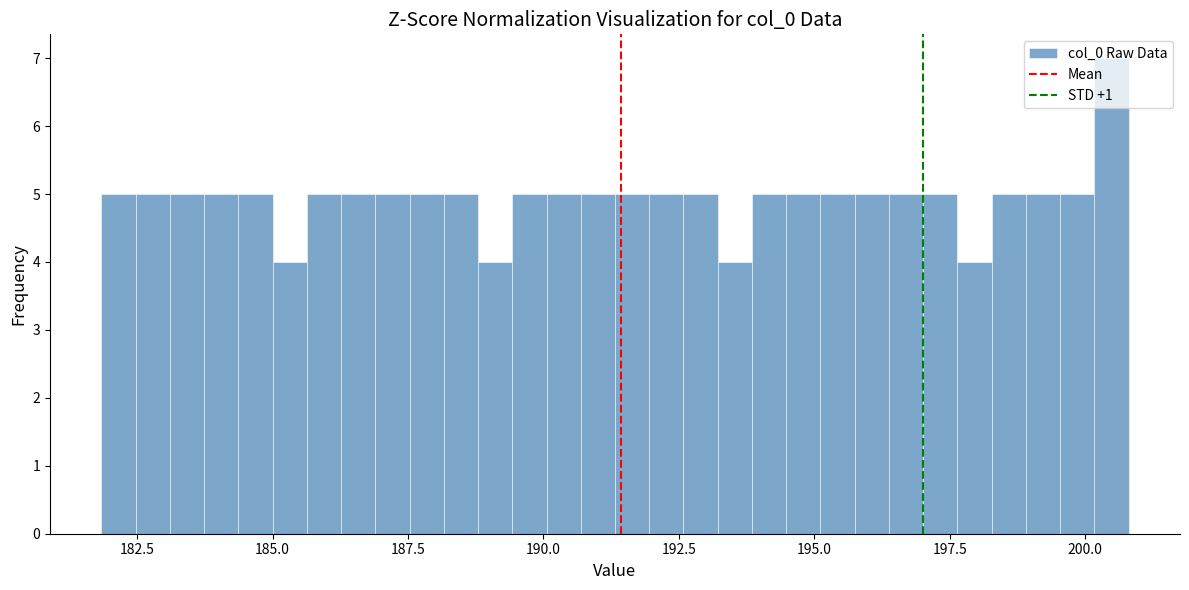

Around what value on the x-axis is the tallest bar? Give the approximate position of its centre, as read against the axis.

200.5